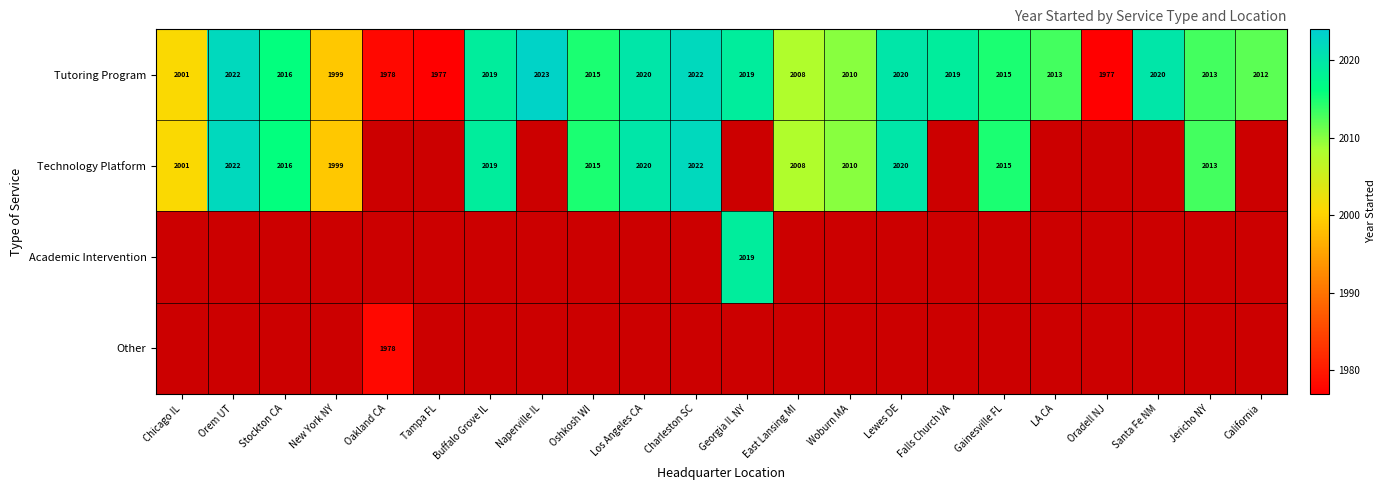

What is the difference between the Technology Platform values at Woburn MA and Lewes DE?

10